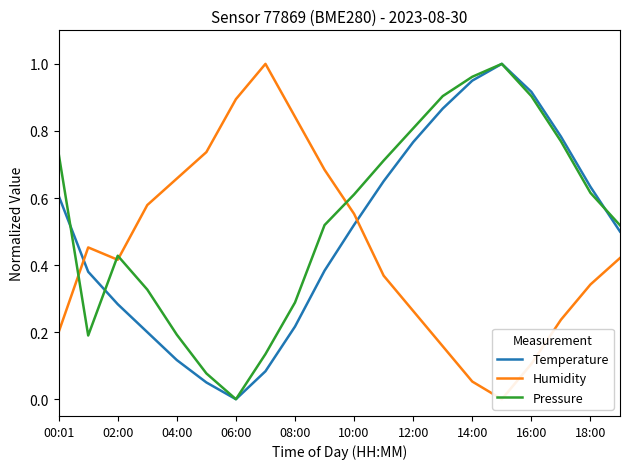

Is it true that Pressure equals 0.2 at 02:00?

False